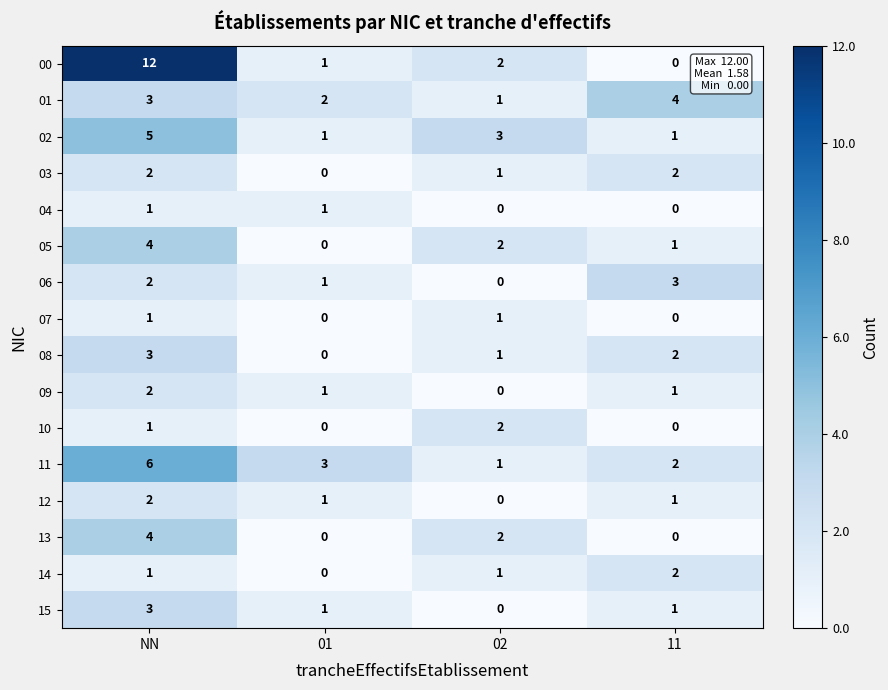

How many data points does each series have?

4